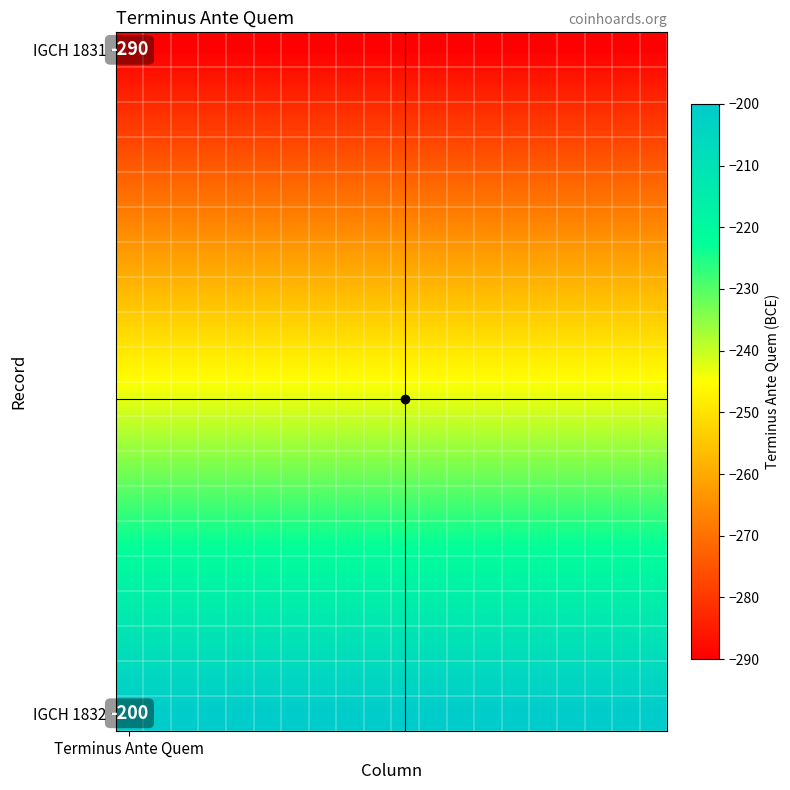

What is the difference between the highest and lowest values at 17?

90.0